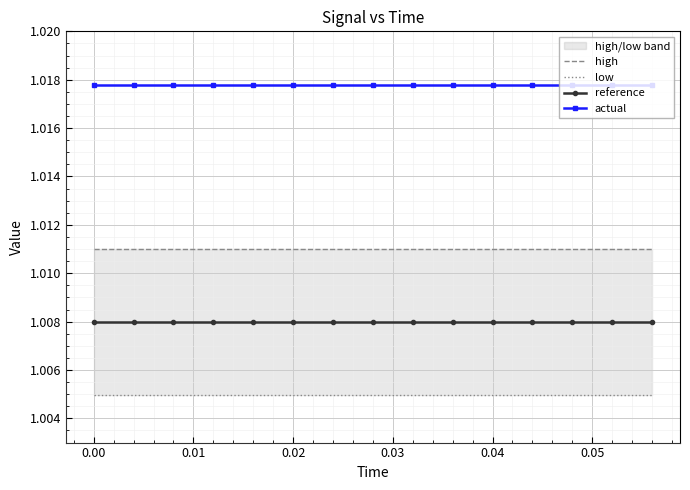

True or false: actual and high cross at least once.

False